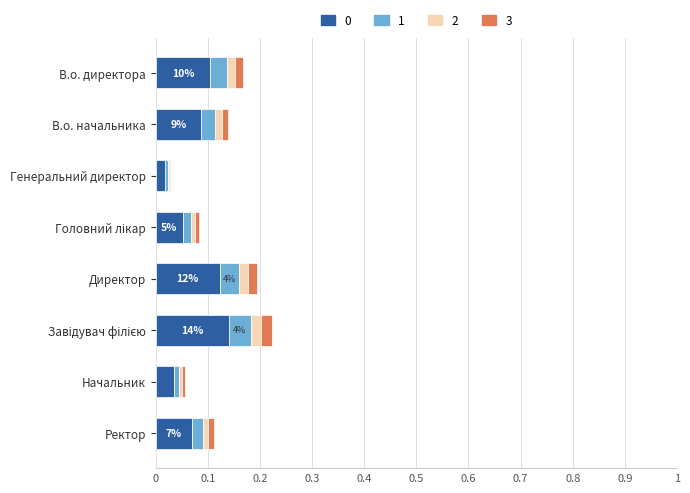

How many data points does each series have?

8